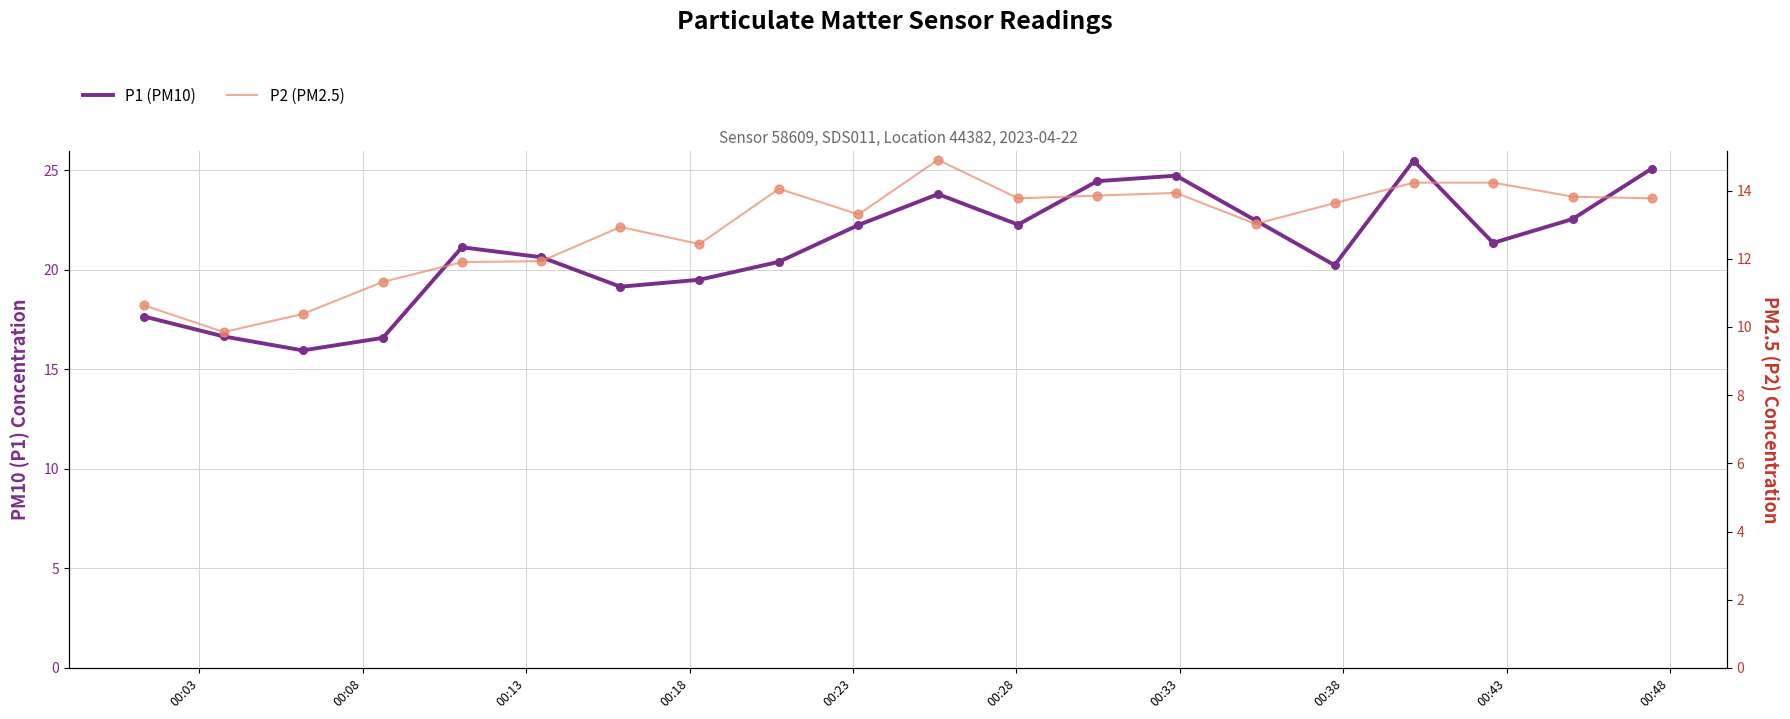

Which series has the largest total across all categories?

P1 (PM10)